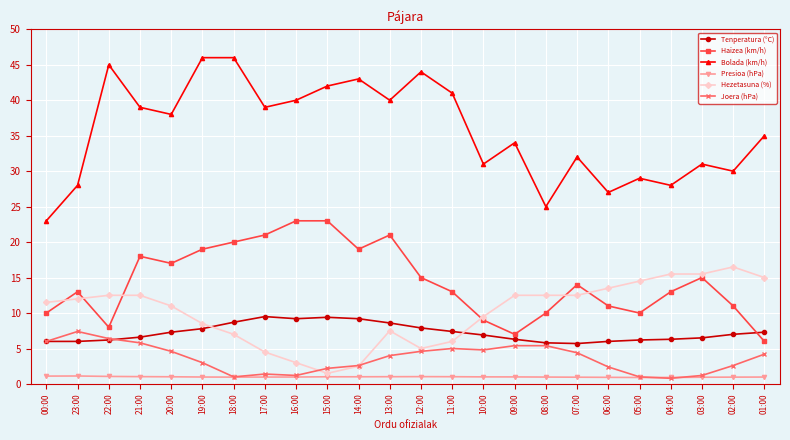

Which series has the widest spread of values?

Bolada (km/h)